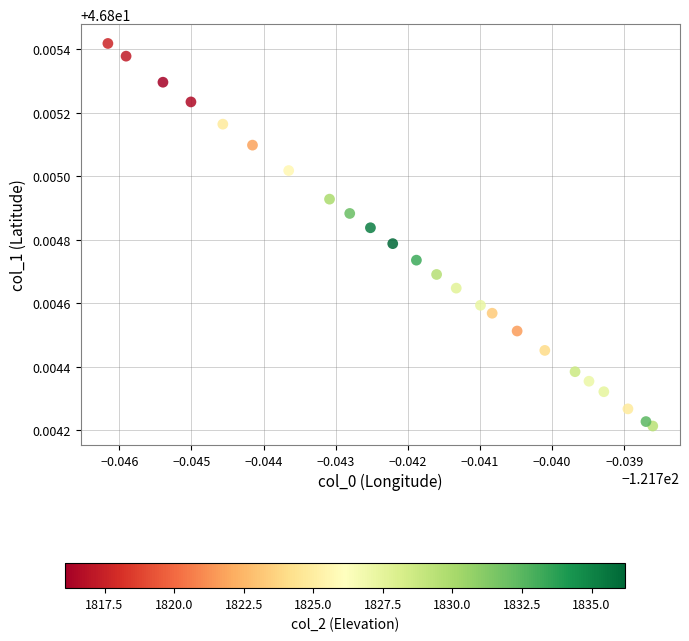

How many data points are displayed?

24